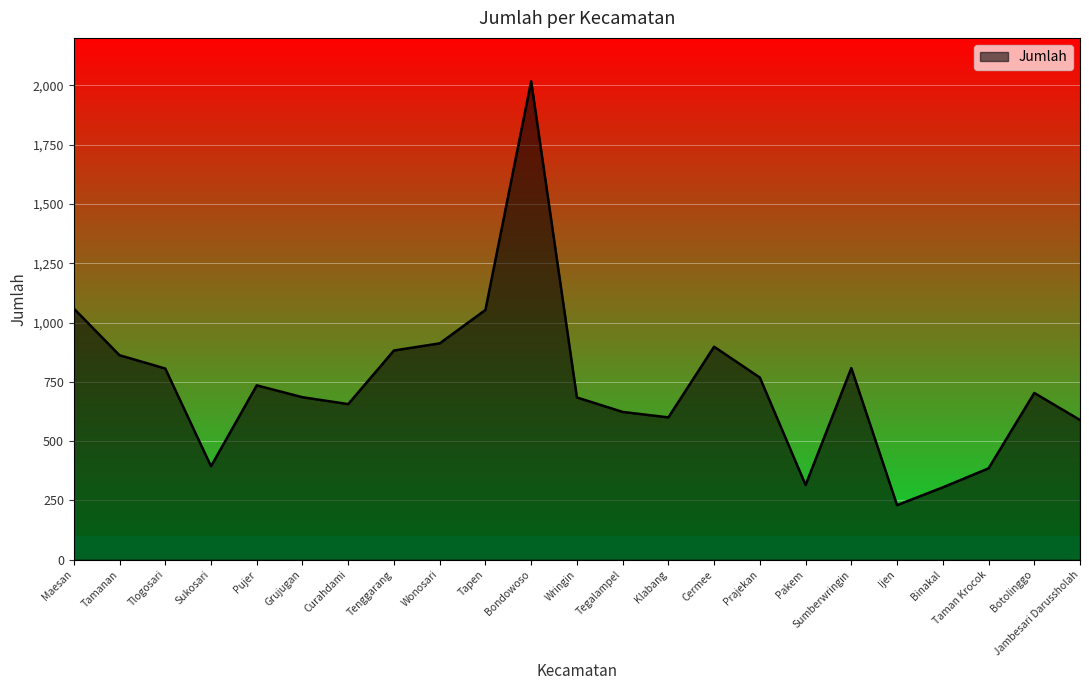

What value does the data have at Curahdami, to the nearest 100?

700